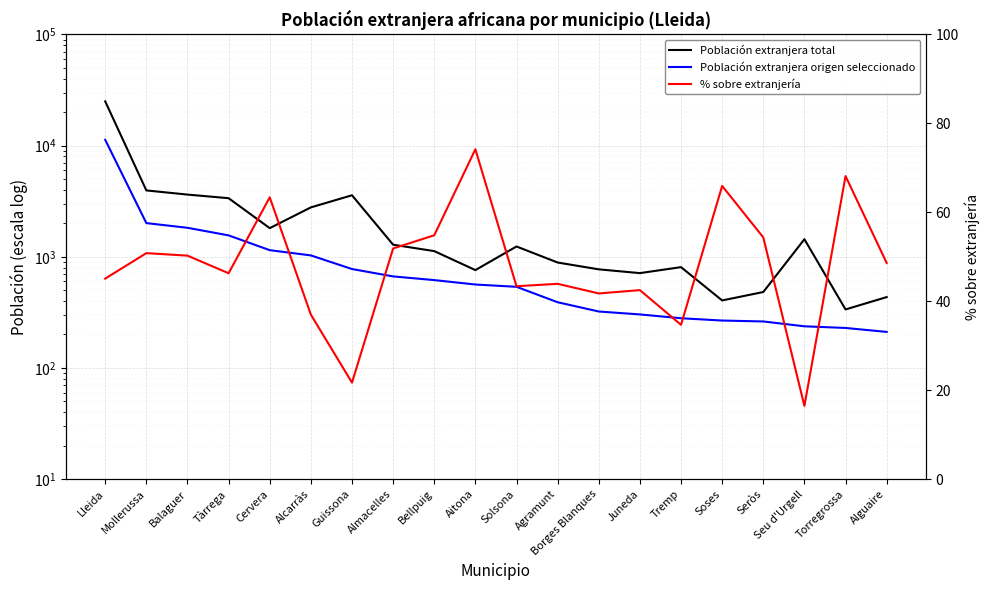

Reading left to right, list all the values displayed in this chart.

Población extranjera total: Lleida=25001.0	Mollerussa=3953.0	Balaguer=3627.0	Tàrrega=3365.0	Cervera=1810.0	Alcarràs=2782.0	Guissona=3576.0	Almacelles=1284.0	Bellpuig=1125.0	Aitona=759.0	Solsona=1238.0	Agramunt=888.0	Borges Blanques=771.0	Juneda=713.0	Tremp=807.0	Soses=405.0	Seròs=482.0	Seu d'Urgell=1439.0	Torregrossa=336.0	Alguaire=434.0
Población extranjera origen seleccionado: Lleida=11274.0	Mollerussa=2009.0	Balaguer=1823.0	Tàrrega=1558.0	Cervera=1147.0	Alcarràs=1029.0	Guissona=776.0	Almacelles=666.0	Bellpuig=617.0	Aitona=563.0	Solsona=537.0	Agramunt=390.0	Borges Blanques=322.0	Juneda=303.0	Tremp=280.0	Soses=267.0	Seròs=262.0	Seu d'Urgell=237.0	Torregrossa=229.0	Alguaire=211.0
% sobre extranjería: Lleida=45.1	Mollerussa=50.8	Balaguer=50.3	Tàrrega=46.3	Cervera=63.4	Alcarràs=37.0	Guissona=21.7	Almacelles=51.9	Bellpuig=54.8	Aitona=74.2	Solsona=43.4	Agramunt=43.9	Borges Blanques=41.8	Juneda=42.5	Tremp=34.7	Soses=65.9	Seròs=54.4	Seu d'Urgell=16.5	Torregrossa=68.2	Alguaire=48.6